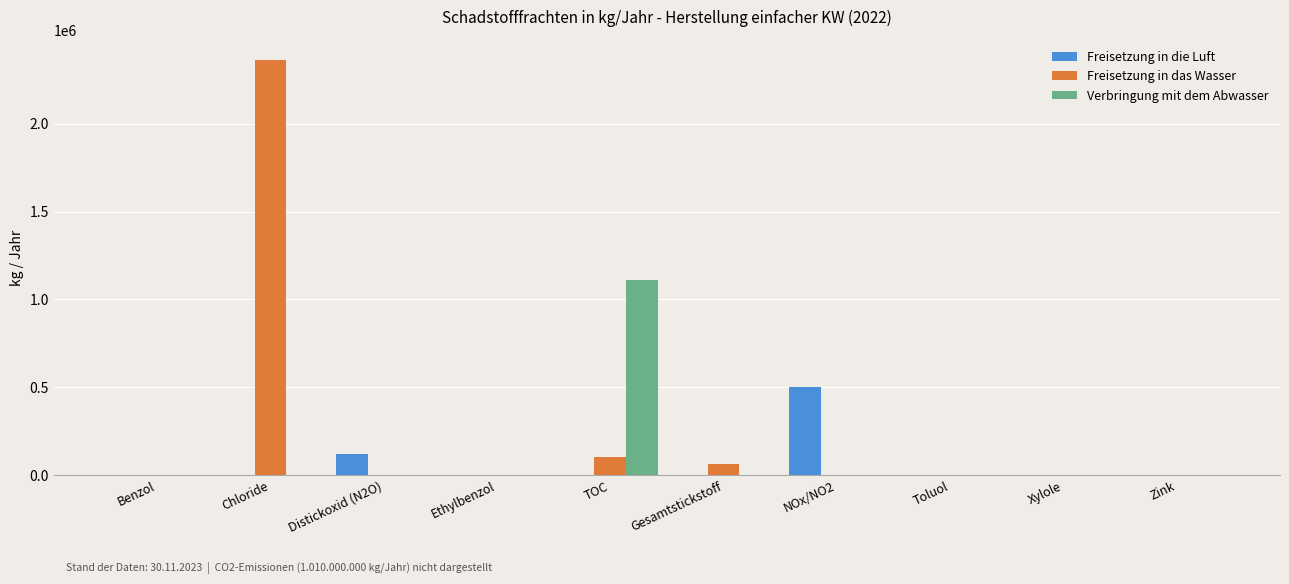

What is the total value across all series at Gesamtstickstoff?

65500